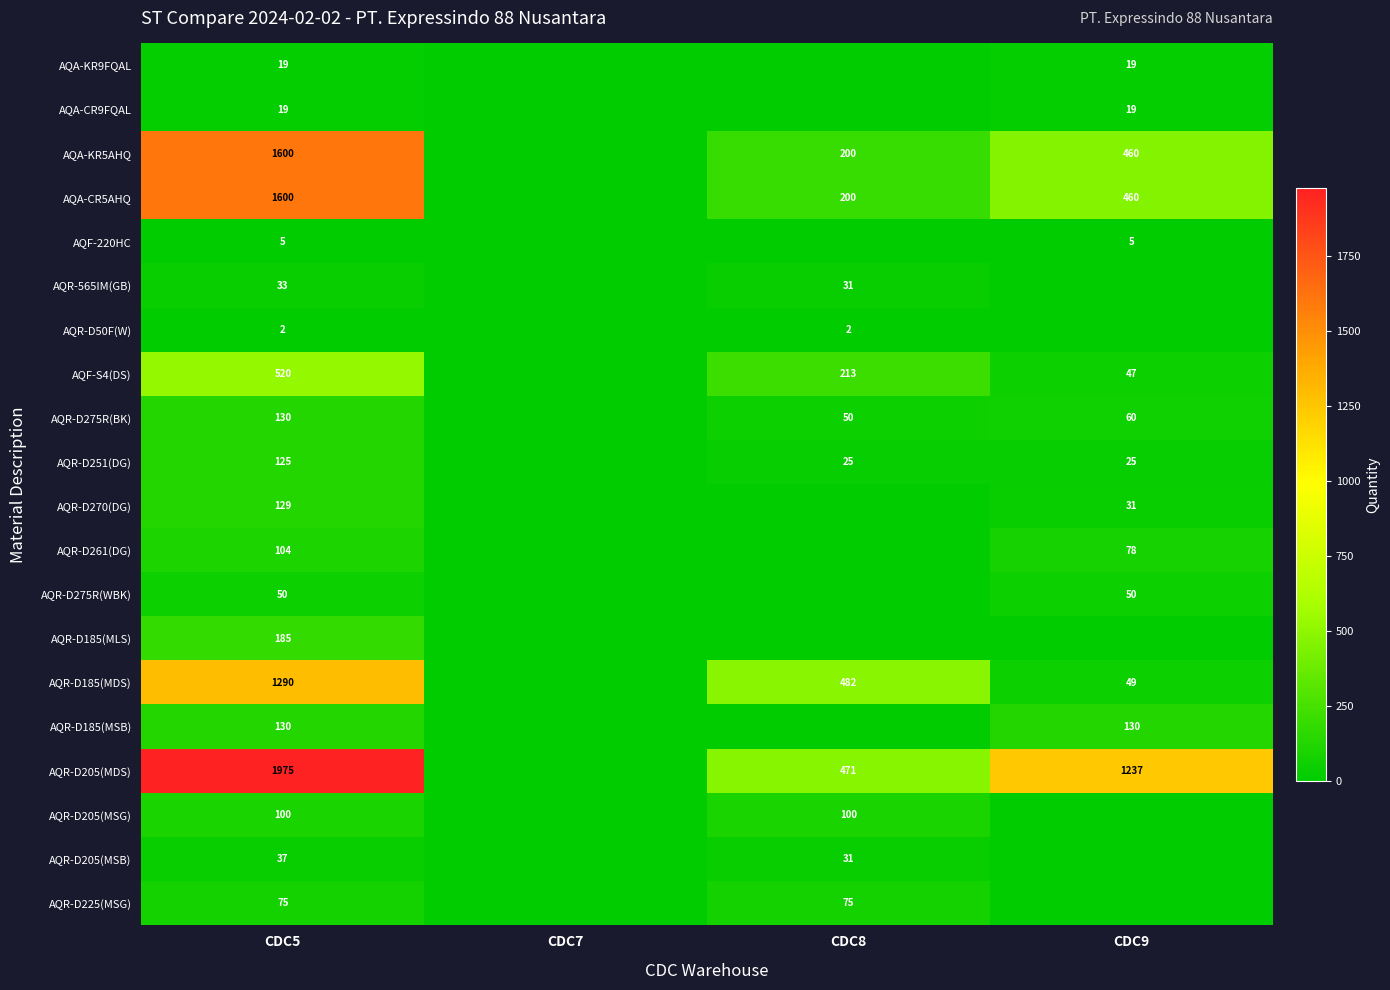

What is the total value across all series at CDC5?

8128